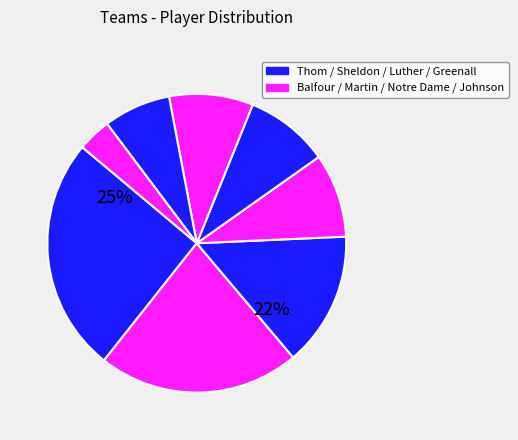

To the nearest percent, what is the average slice percentage?

12%